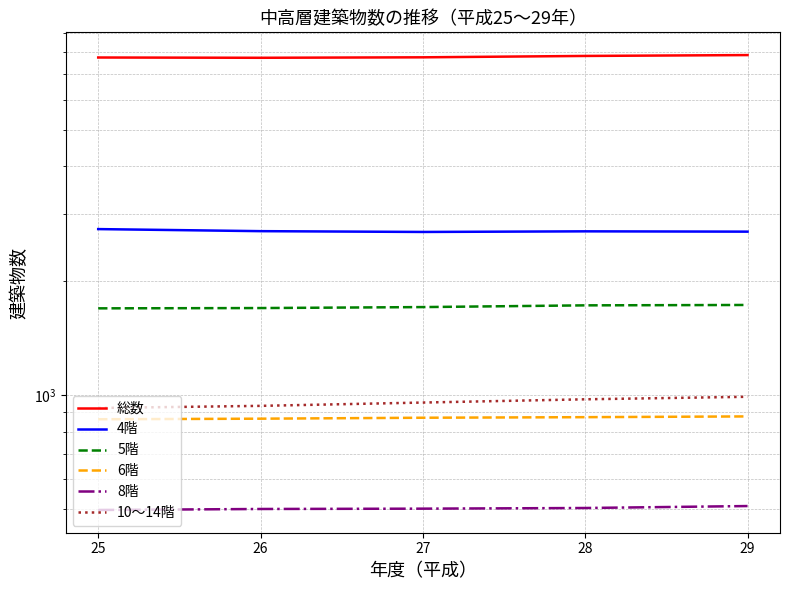

Which category has the lowest value across all series?

25